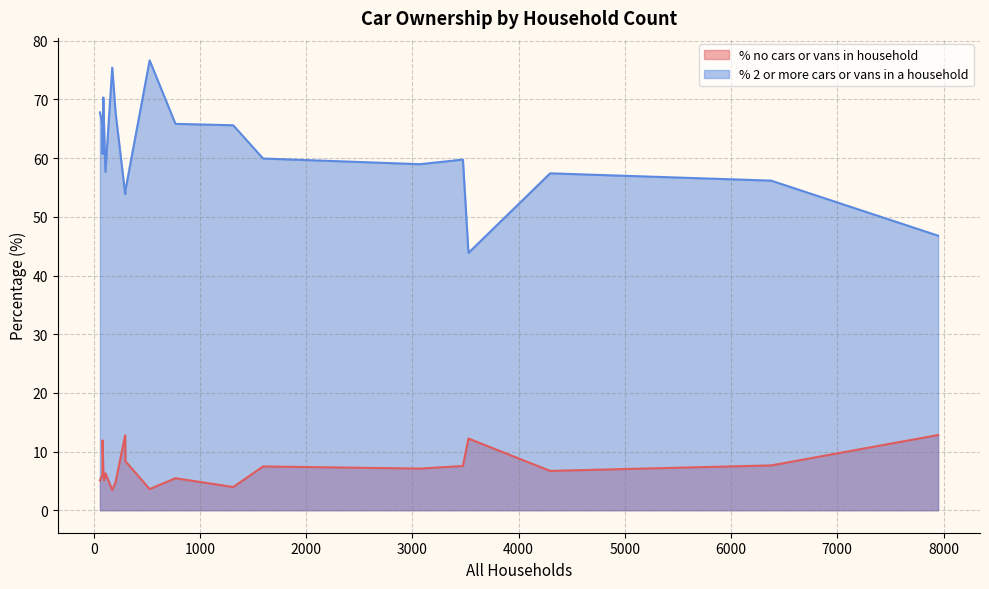

What is the difference between the % no cars or vans in household values at 3528 and 91?

5.6